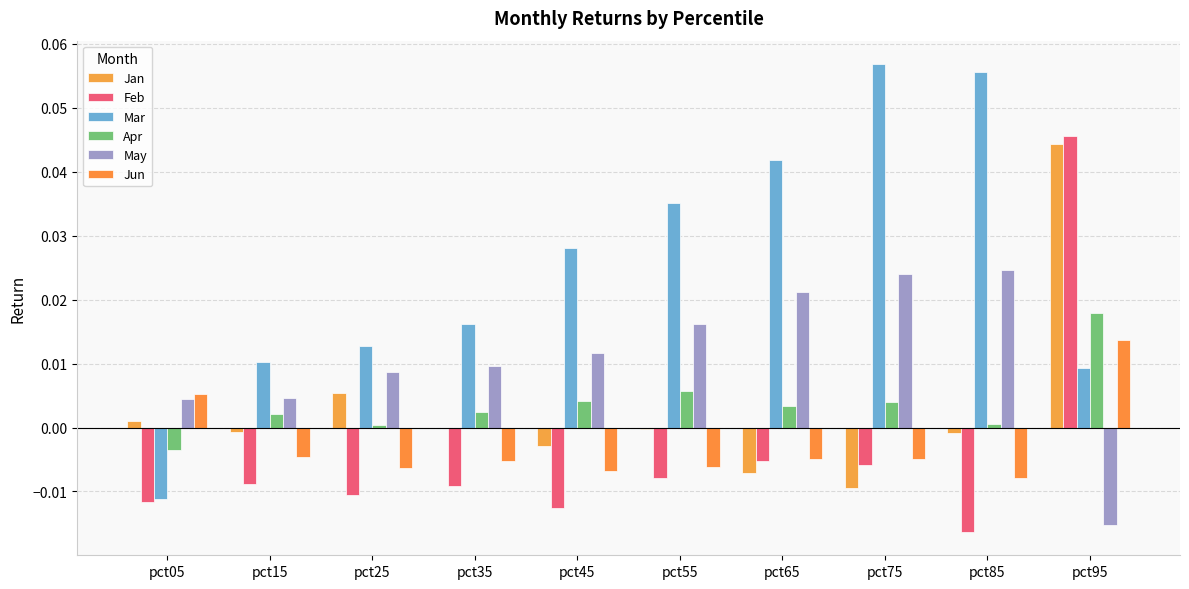

Reading right to left, what are all the values shown in this chart?

Jan: pct95=0.0	pct85=-0.0	pct75=-0.0	pct65=-0.0	pct55=-0.0	pct45=-0.0	pct35=-0.0	pct25=0.0	pct15=-0.0	pct05=0.0
Feb: pct95=0.0	pct85=-0.0	pct75=-0.0	pct65=-0.0	pct55=-0.0	pct45=-0.0	pct35=-0.0	pct25=-0.0	pct15=-0.0	pct05=-0.0
Mar: pct95=0.0	pct85=0.1	pct75=0.1	pct65=0.0	pct55=0.0	pct45=0.0	pct35=0.0	pct25=0.0	pct15=0.0	pct05=-0.0
Apr: pct95=0.0	pct85=0.0	pct75=0.0	pct65=0.0	pct55=0.0	pct45=0.0	pct35=0.0	pct25=0.0	pct15=0.0	pct05=-0.0
May: pct95=-0.0	pct85=0.0	pct75=0.0	pct65=0.0	pct55=0.0	pct45=0.0	pct35=0.0	pct25=0.0	pct15=0.0	pct05=0.0
Jun: pct95=0.0	pct85=-0.0	pct75=-0.0	pct65=-0.0	pct55=-0.0	pct45=-0.0	pct35=-0.0	pct25=-0.0	pct15=-0.0	pct05=0.0